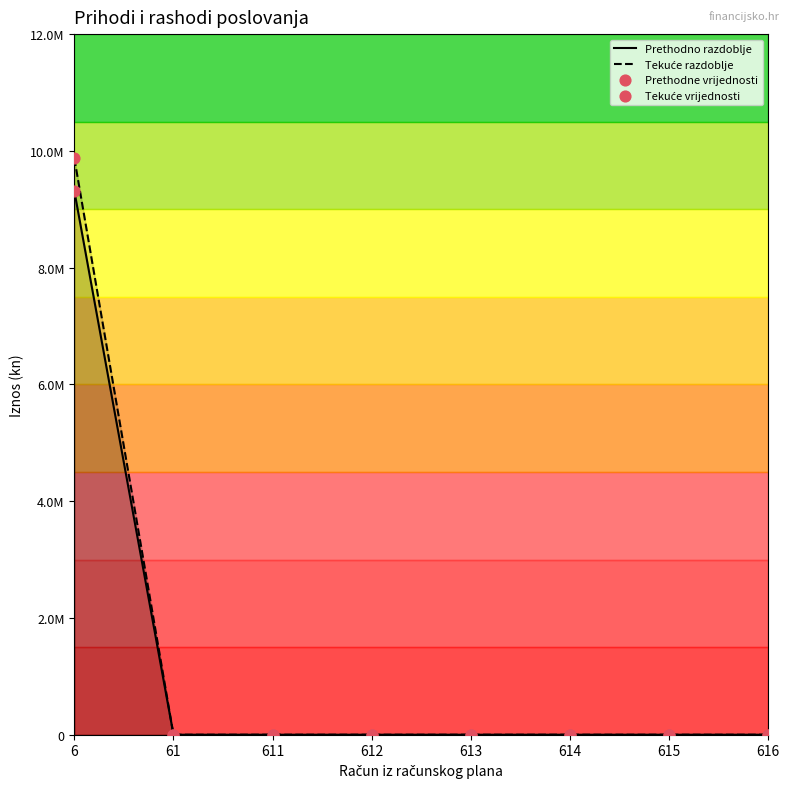

At which category is the sum across all series the highest?

6